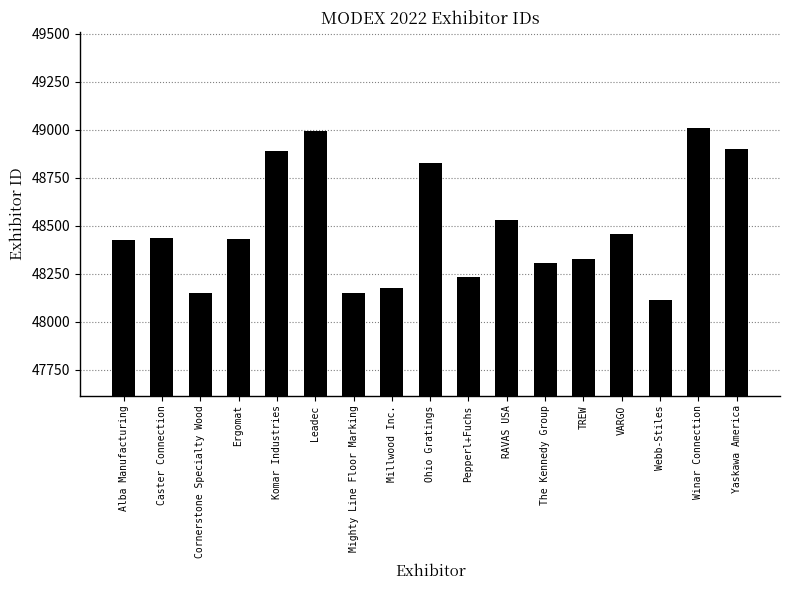

Is it true that the value at Alba Manufacturing is 19653?

False